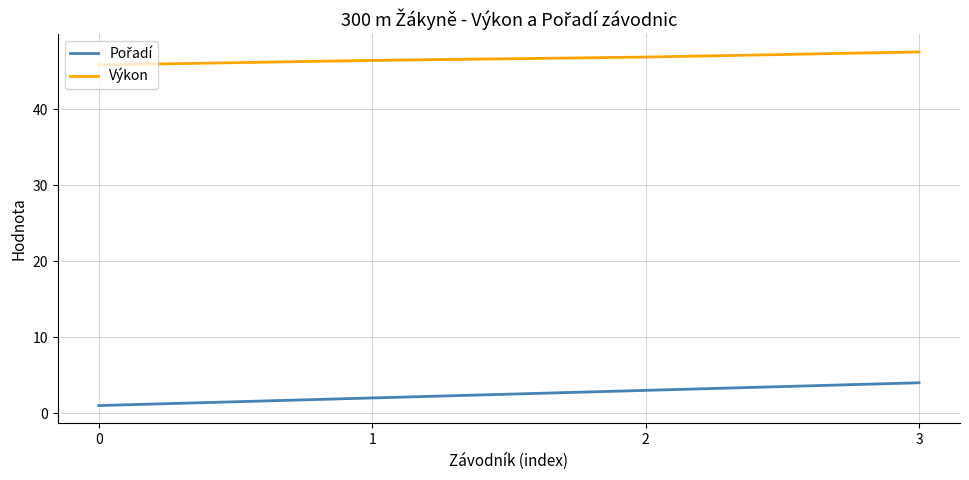

List the labels in order of Výkon value, smallest first.

0, 1, 2, 3